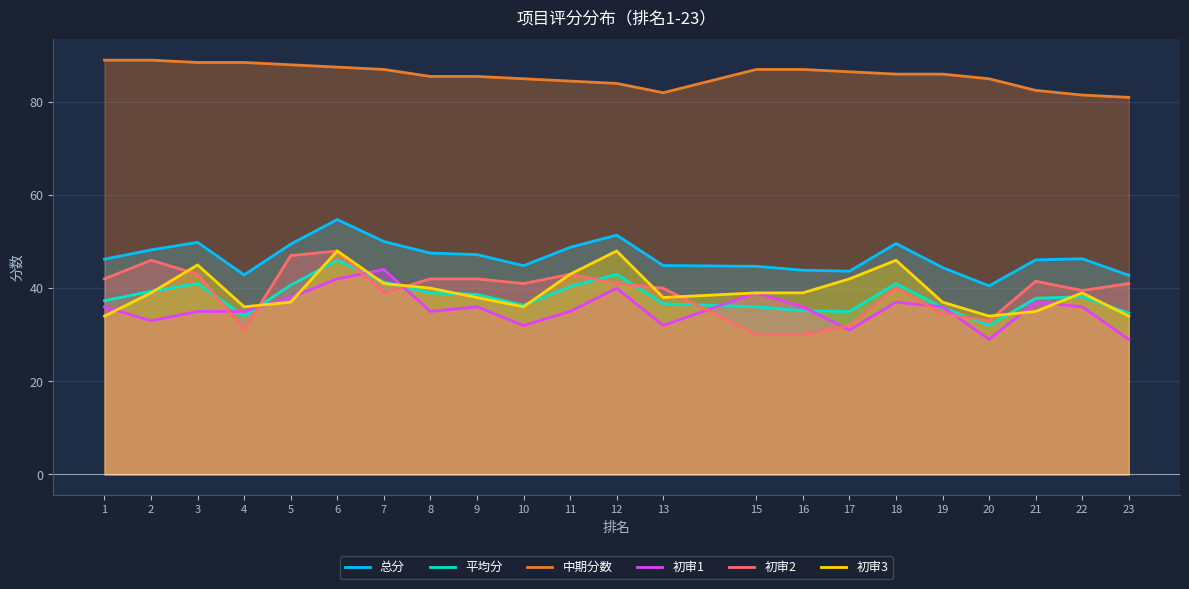

Reading left to right, extract all data points from this chart.

总分: 1=46.2	2=48.2	3=49.9	4=42.9	5=49.5	6=54.8	7=50.0	8=47.5	9=47.2	10=44.8	11=48.8	12=51.4	13=44.9	15=44.7	16=43.9	17=43.6	18=49.6	19=44.4	20=40.5	21=46.1	22=46.3	23=42.8
平均分: 1=37.3	2=39.3	3=41.0	4=34.0	5=40.7	6=46.0	7=41.3	8=39.0	9=38.7	10=36.3	11=40.3	12=43.0	13=36.7	15=36.0	16=35.2	17=35.0	18=41.0	19=35.8	20=32.0	21=37.8	22=38.2	23=34.7
中期分数: 1=89.0	2=89.0	3=88.5	4=88.5	5=88.0	6=87.5	7=87.0	8=85.5	9=85.5	10=85.0	11=84.5	12=84.0	13=82.0	15=87.0	16=87.0	17=86.5	18=86.0	19=86.0	20=85.0	21=82.5	22=81.5	23=81.0
初审1: 1=36.0	2=33.0	3=35.0	4=35.0	5=38.0	6=42.0	7=44.0	8=35.0	9=36.0	10=32.0	11=35.0	12=40.0	13=32.0	15=39.0	16=36.0	17=31.0	18=37.0	19=36.0	20=29.0	21=37.0	22=36.0	23=29.0
初审2: 1=42.0	2=46.0	3=43.0	4=31.0	5=47.0	6=48.0	7=39.0	8=42.0	9=42.0	10=41.0	11=43.0	12=41.0	13=40.0	15=30.0	16=30.0	17=32.0	18=40.0	19=34.5	20=33.0	21=41.5	22=39.5	23=41.0
初审3: 1=34.0	2=39.0	3=45.0	4=36.0	5=37.0	6=48.0	7=41.0	8=40.0	9=38.0	10=36.0	11=43.0	12=48.0	13=38.0	15=39.0	16=39.0	17=42.0	18=46.0	19=37.0	20=34.0	21=35.0	22=39.0	23=34.0